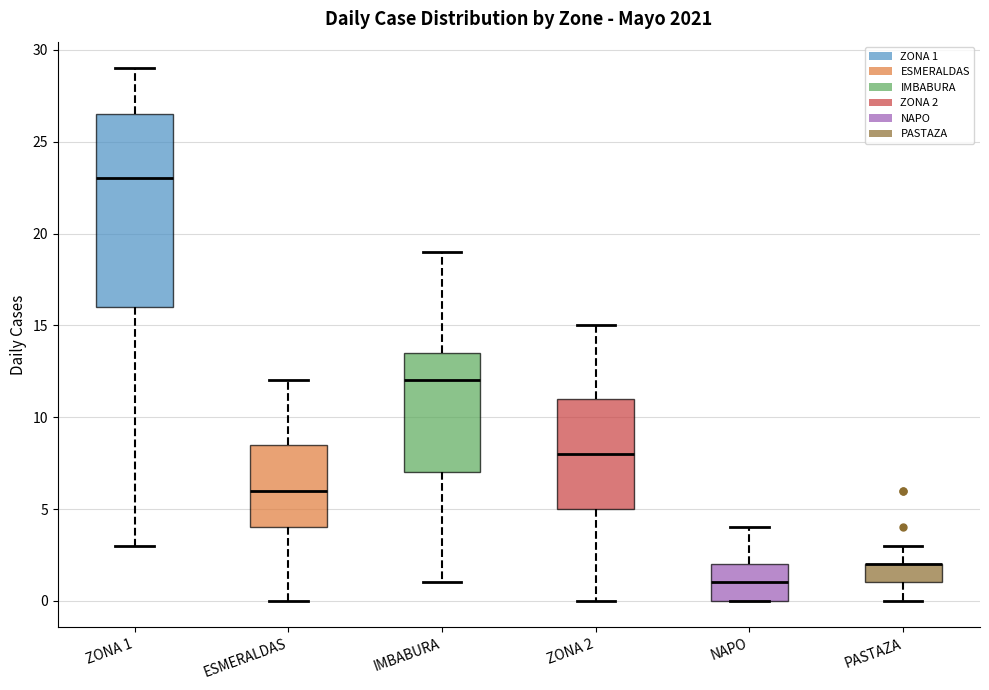

Reading left to right, read every box against the y-axis: the position of its median line, the range the box covers, and the ends of its whiskers. The values are not printed on the chart, so give them approximately, as read against the axis.

ZONA 1: median 23.0, box 16.0 to 26.5, whiskers 3.0 to 29.0
ESMERALDAS: median 6.0, box 4.0 to 8.5, whiskers 0.0 to 12.0
IMBABURA: median 12.0, box 7.0 to 13.5, whiskers 1.0 to 19.0
ZONA 2: median 8.0, box 5.0 to 11.0, whiskers 0.0 to 15.0
NAPO: median 1.0, box 0.0 to 2.0, whiskers 0.0 to 4.0
PASTAZA: median 2.0 (drawn on the box's upper edge), box 1.0 to 2.0, whiskers 0.0 to 3.0